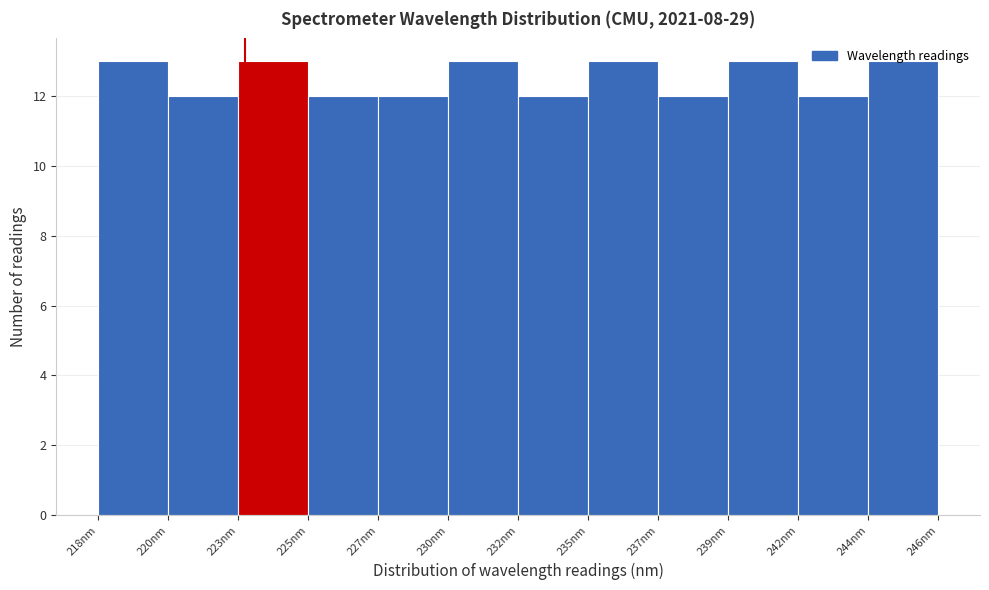

Approximately how many times larger is the value at 237nm compared to 232nm?

1.0